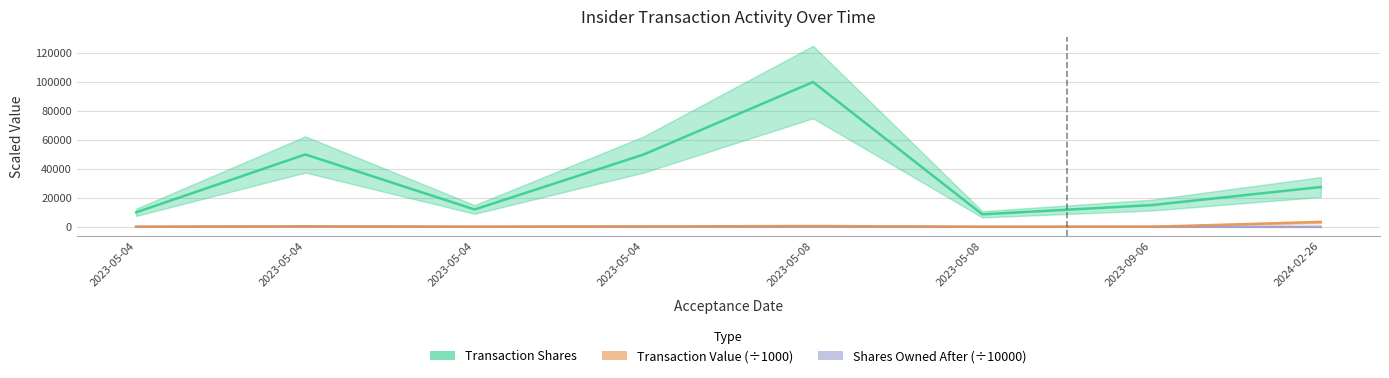

At which label is Transaction Shares closest to 54325?

2023-05-04